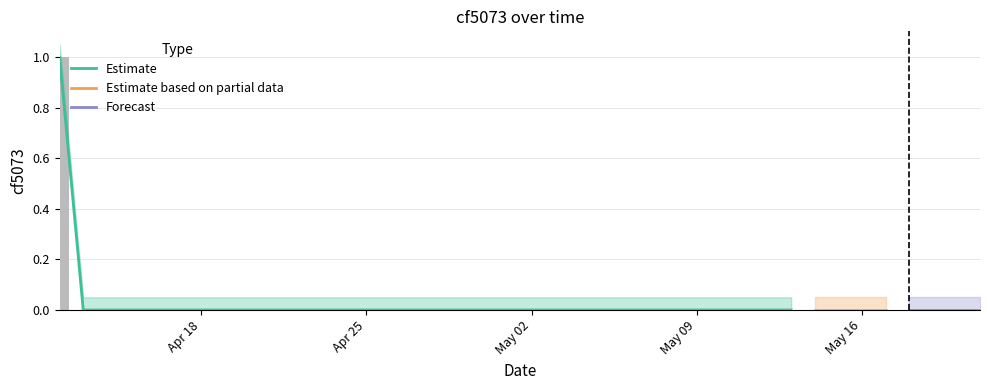

What position from the right is 2022-05-14?

8